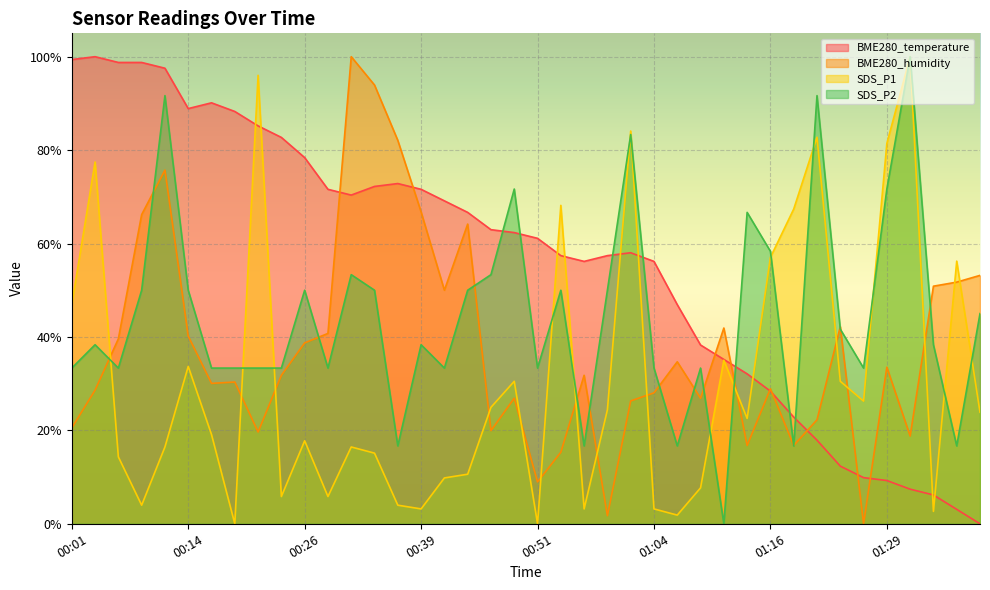

At which label is SDS_P1 closest to 0?

00:19